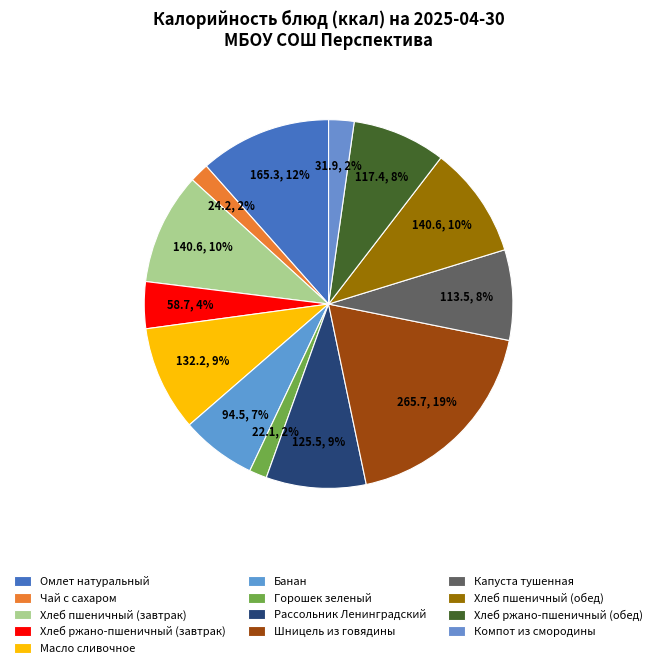

Between Хлеб пшеничный (завтрак) and Банан, which is larger?

Хлеб пшеничный (завтрак)